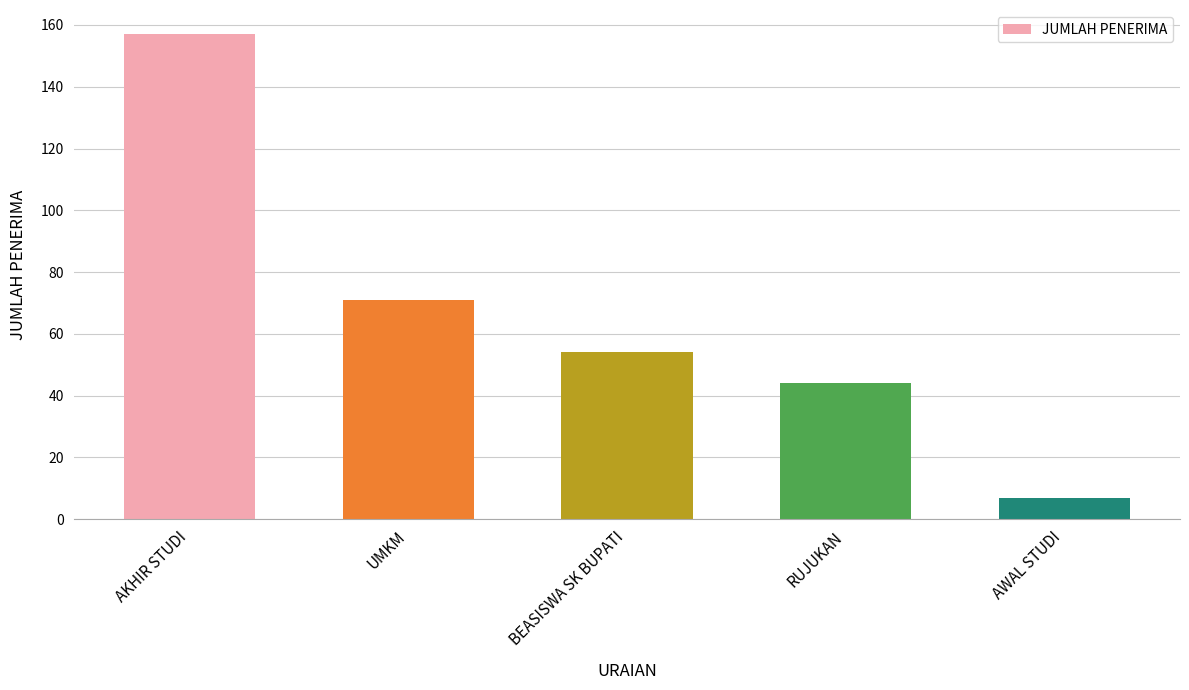

Reading left to right, list all the values displayed in this chart.

AKHIR STUDI=157	UMKM=71	BEASISWA SK BUPATI=54	RUJUKAN=44	AWAL STUDI=7